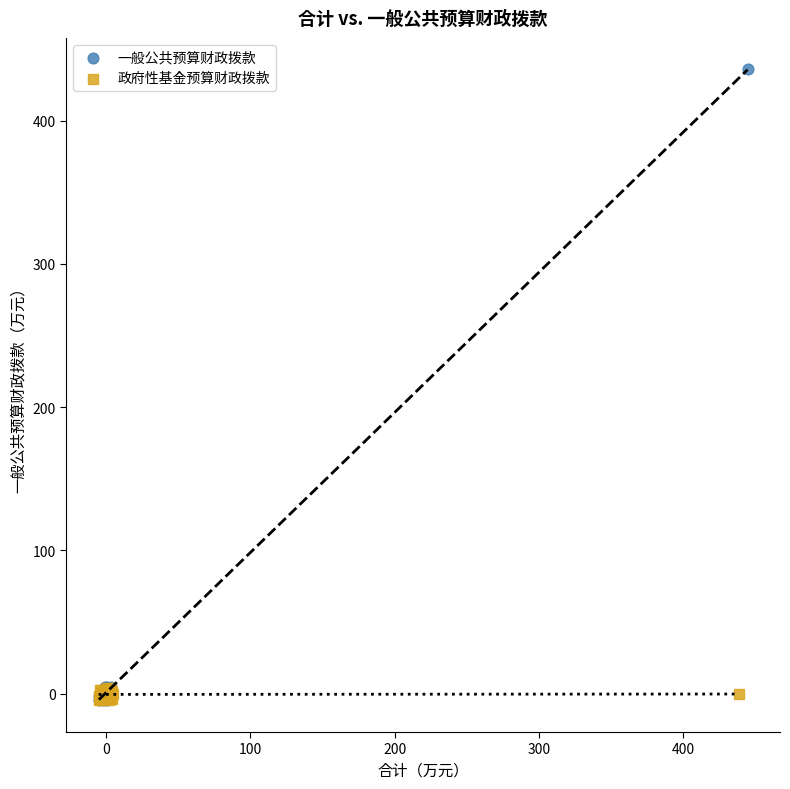

Which series has the largest Y range (max minus min)?

一般公共预算财政拨款